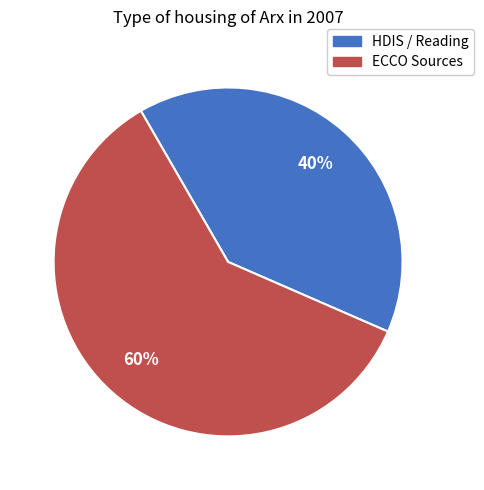

Is there any slice that represents more than half of the pie?

Yes